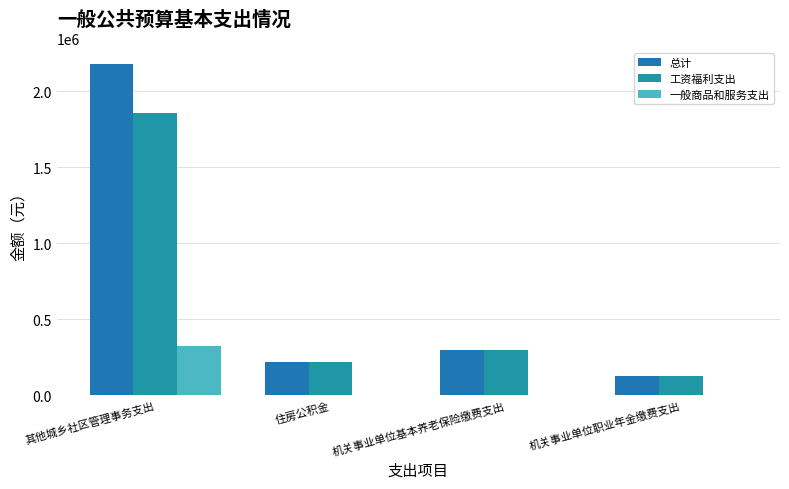

What is the value of the 一般商品和服务支出 bar at the 1st from the left?

324000.0